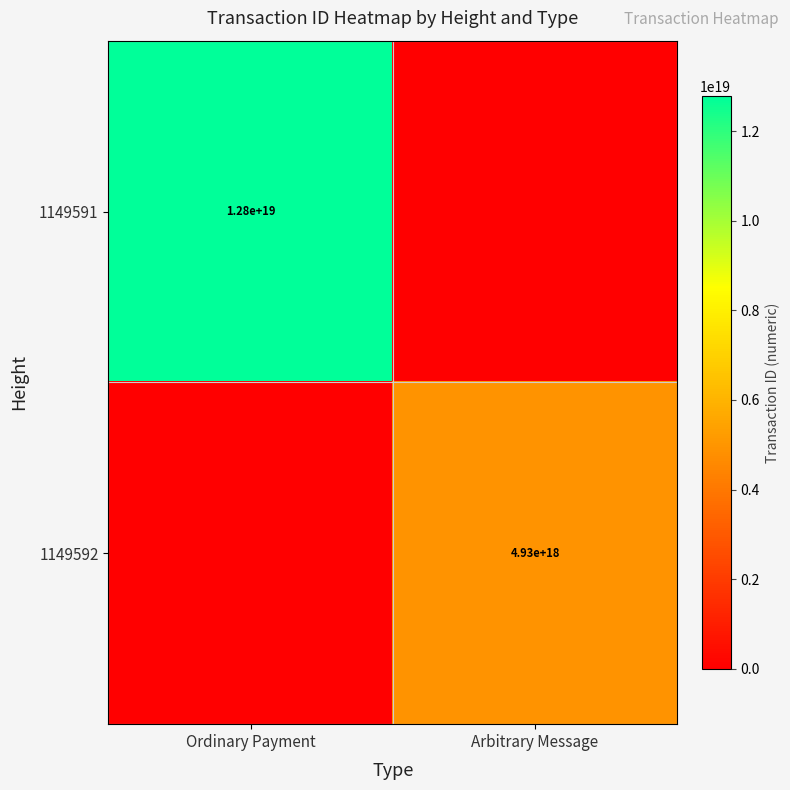

The value of 1149592 at Arbitrary Message is 4930000000000000000. True or false?

True